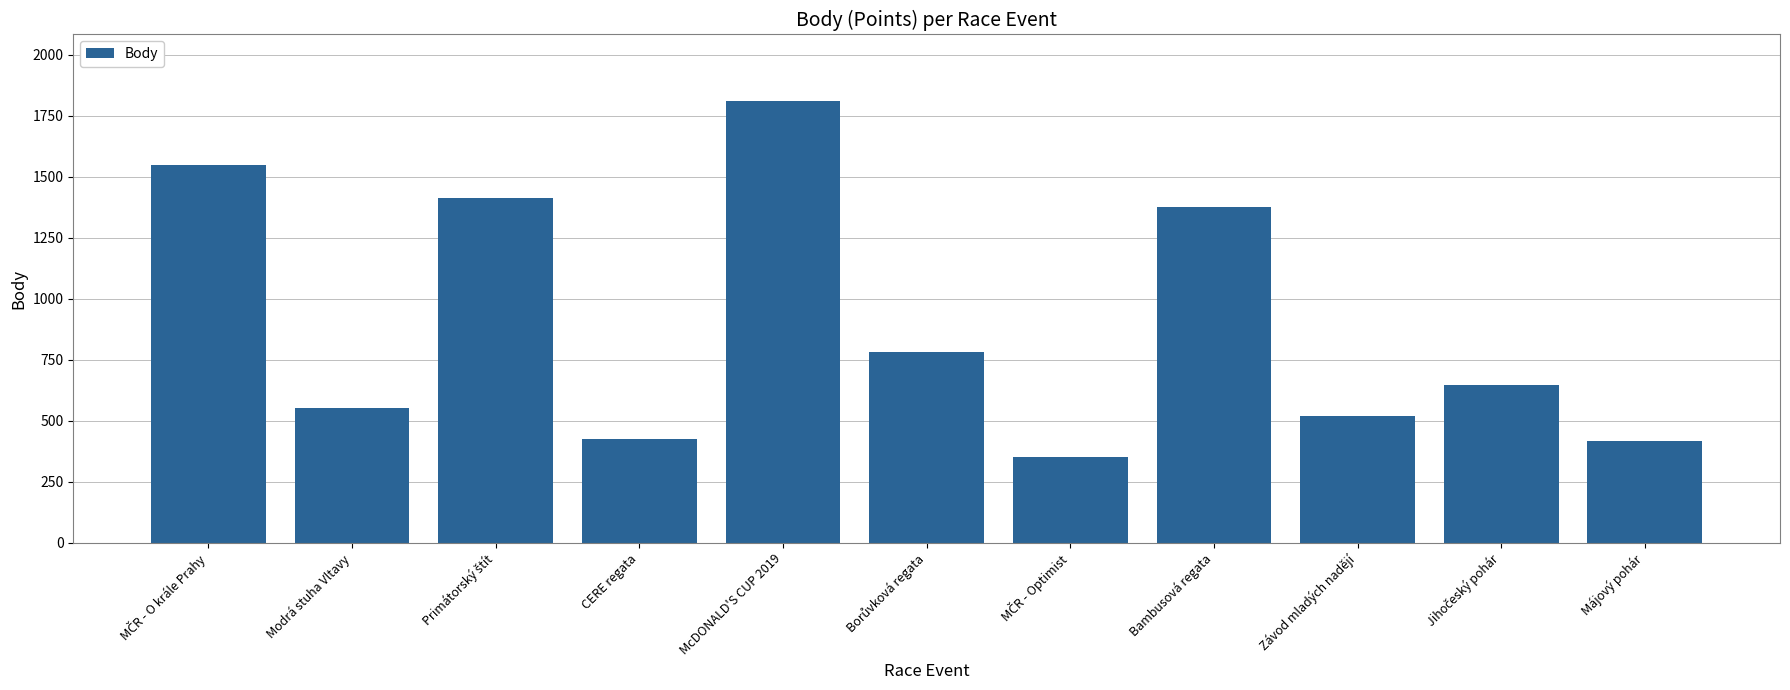

The chart shows a value of 160 at Májový pohár. True or false?

False